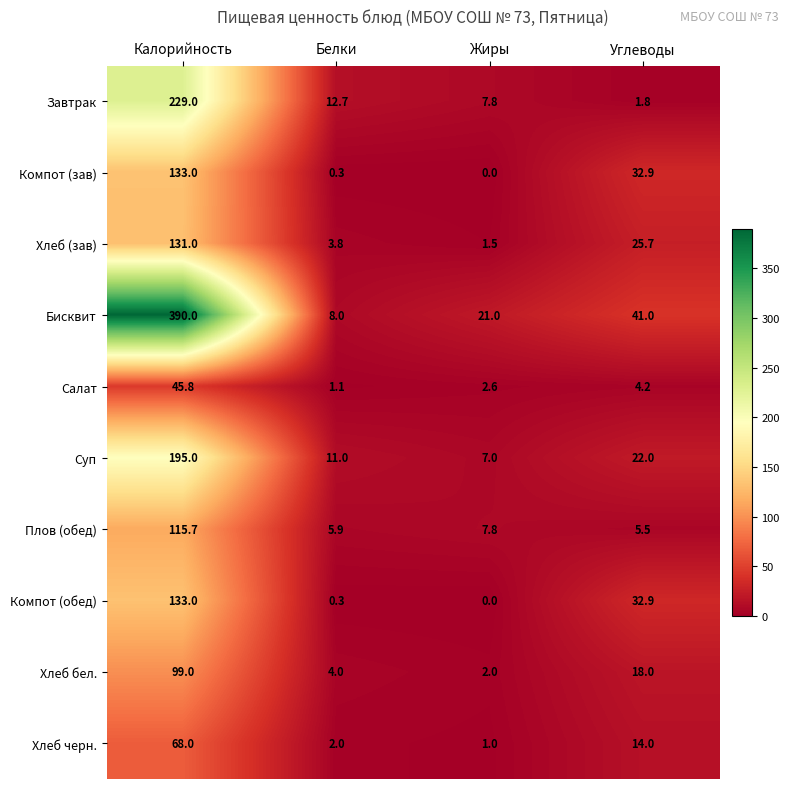

How many values in the Салат series are below 4?

2